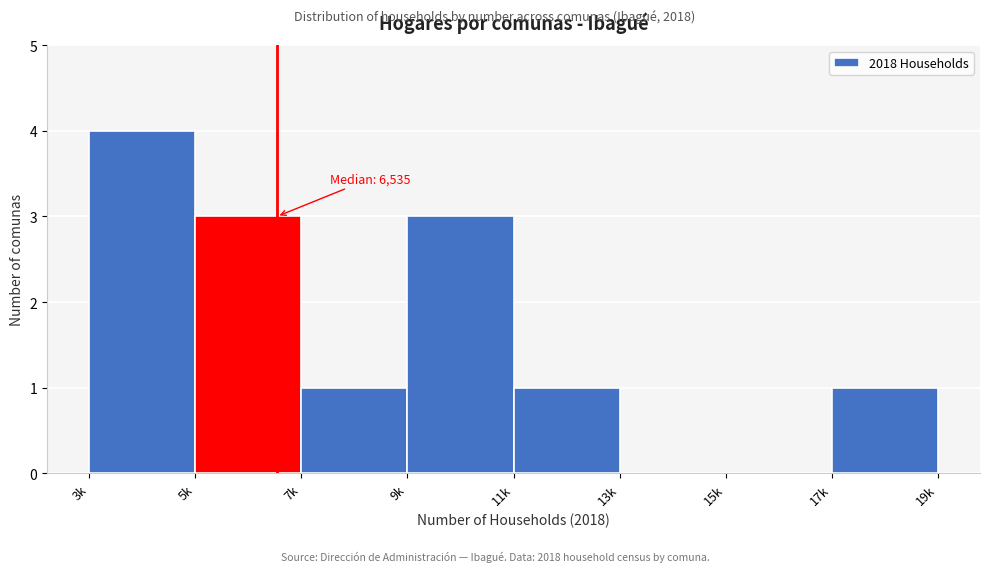

Reading left to right, list all the values displayed in this chart.

3k=4	5k=3	7k=1	9k=3	11k=1	13k=0	15k=0	17k=1